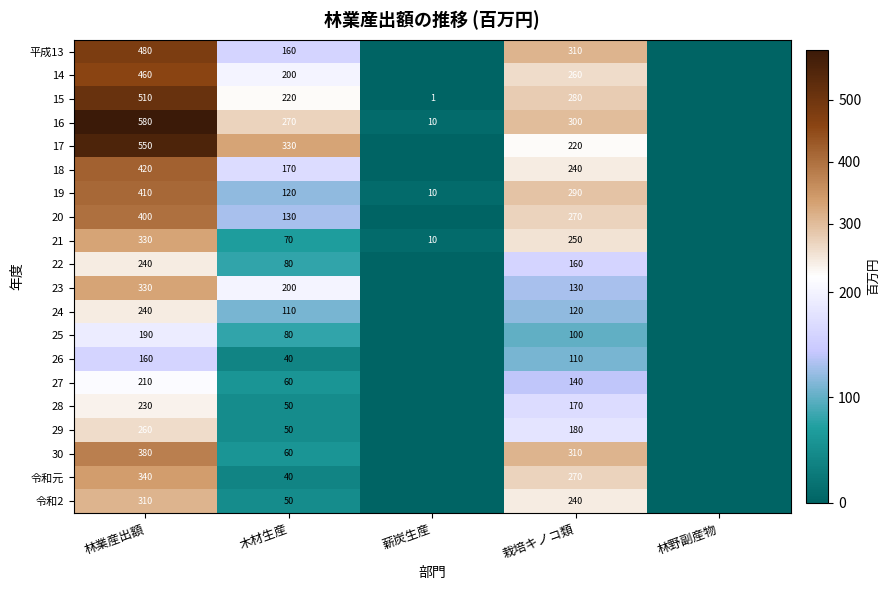

At how many categories does at least one series exceed 140?

3